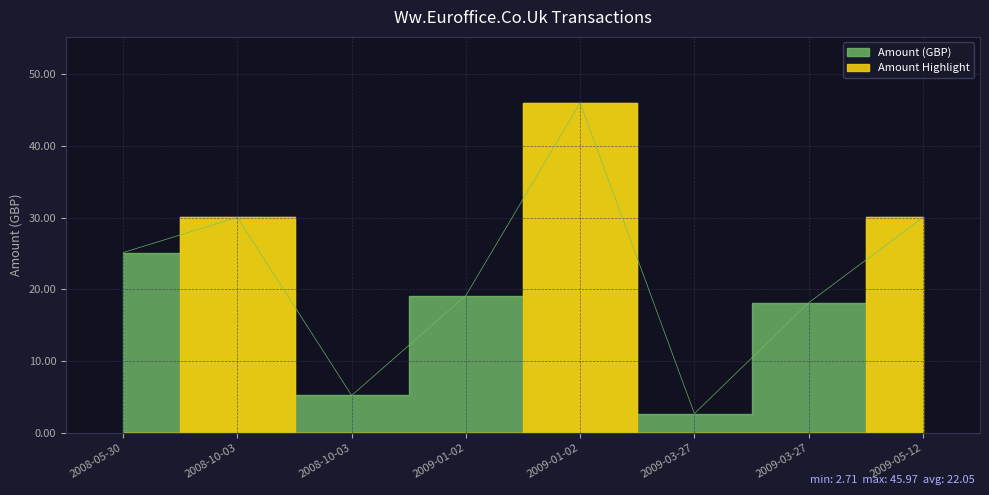

Reading left to right, list all the values displayed in this chart.

25.1	30.0	5.2	19.1	46.0	2.7	18.1	30.0